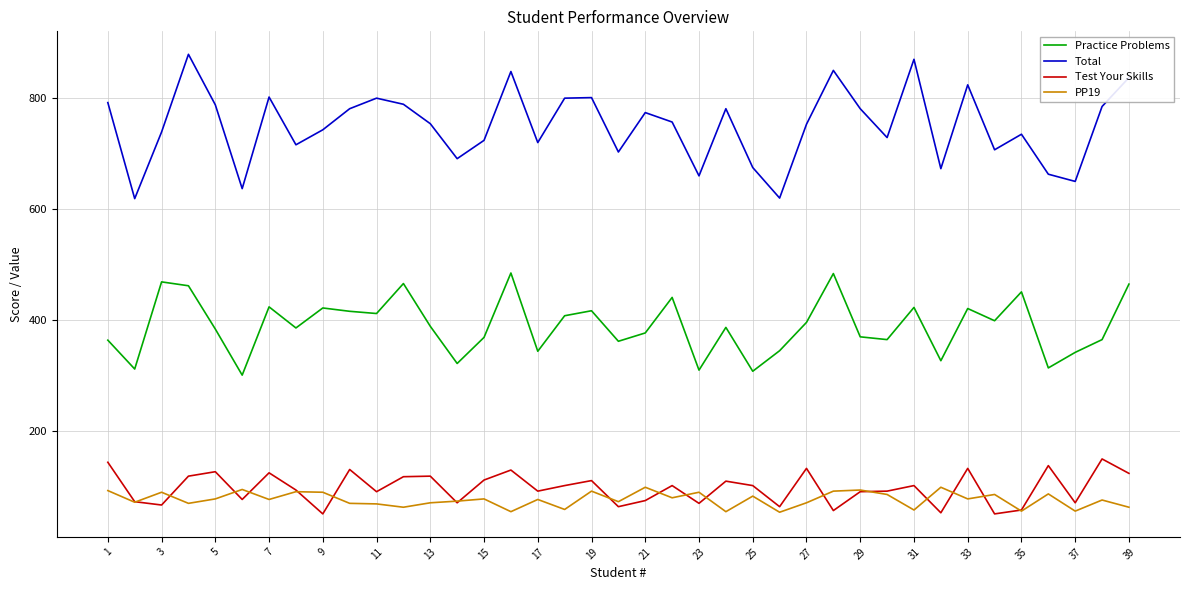

True or false: Test Your Skills and Total cross at least once.

False